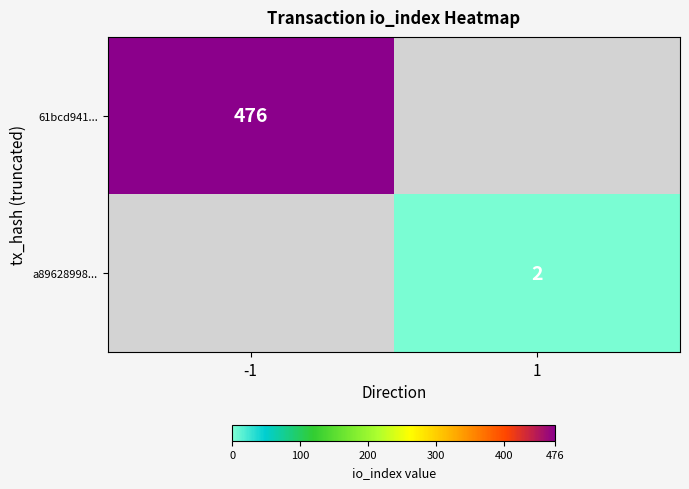

The a89628998... series shows 3 at 1. True or false?

False